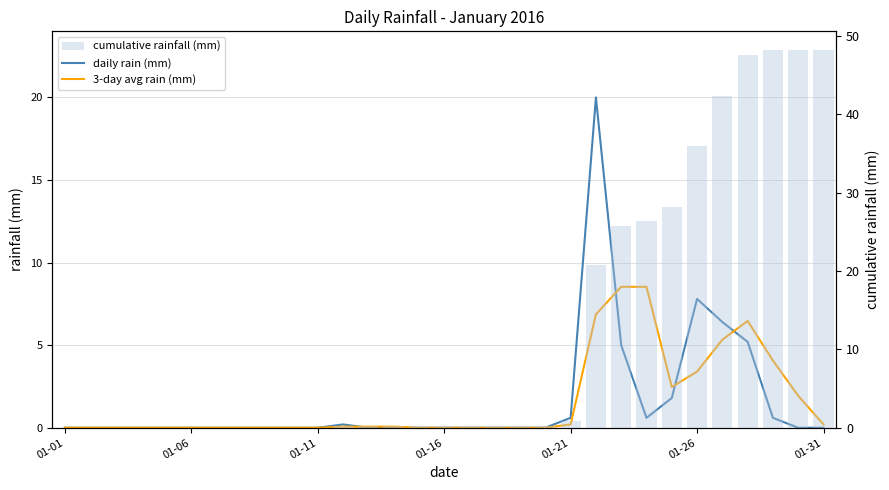

What are all the series names shown in the legend?

daily rain (mm), 3-day avg rain (mm), cumulative rainfall (mm)